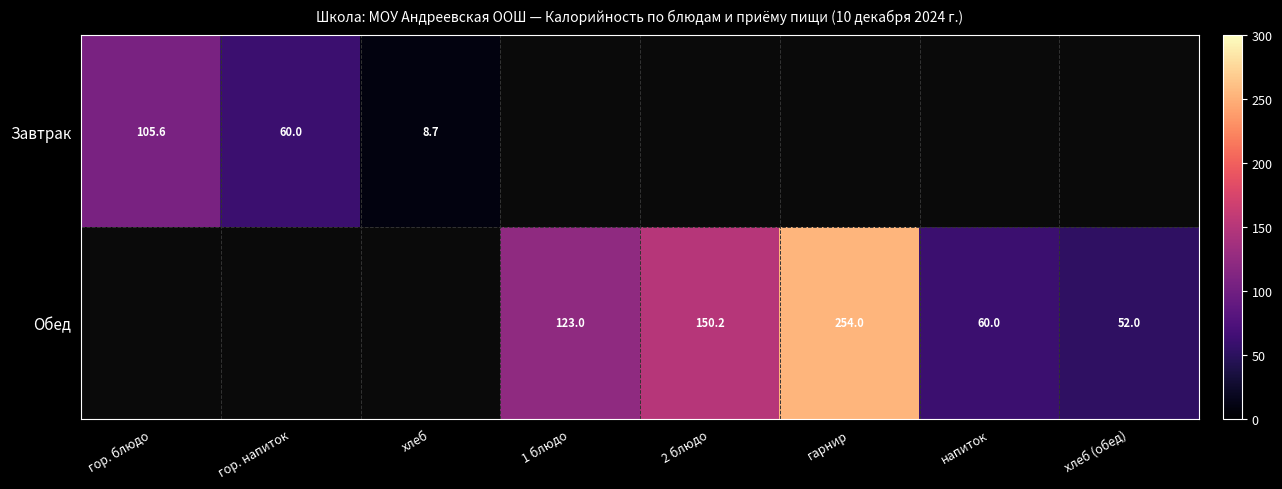

What is the greatest value displayed?

254.0